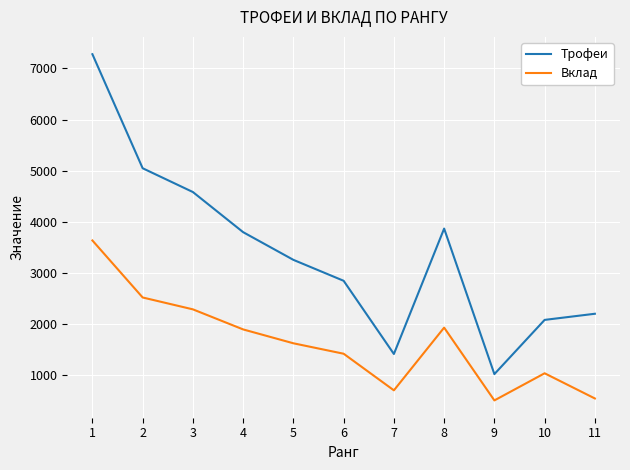

Does the chart have visible grid lines?

Yes